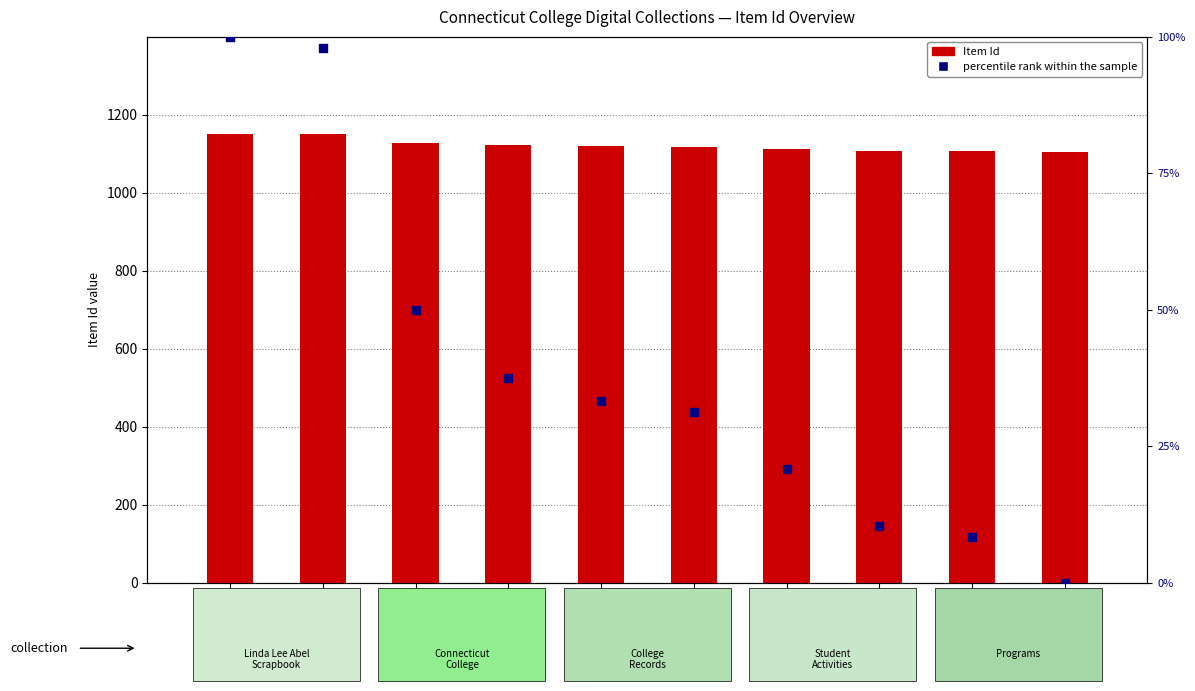

Which series reaches the minimum Y coordinate?

percentile rank within the sample